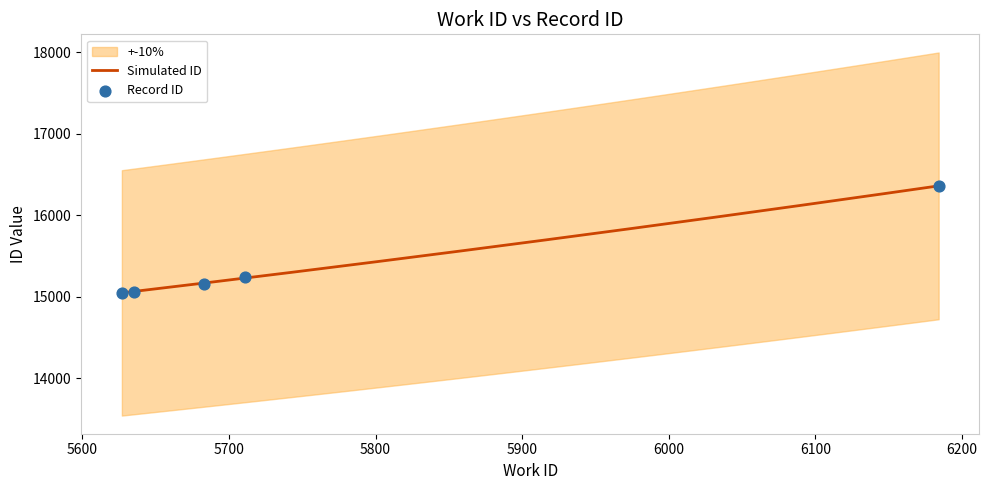

What is the change in value from 5683 to 5711?

+80